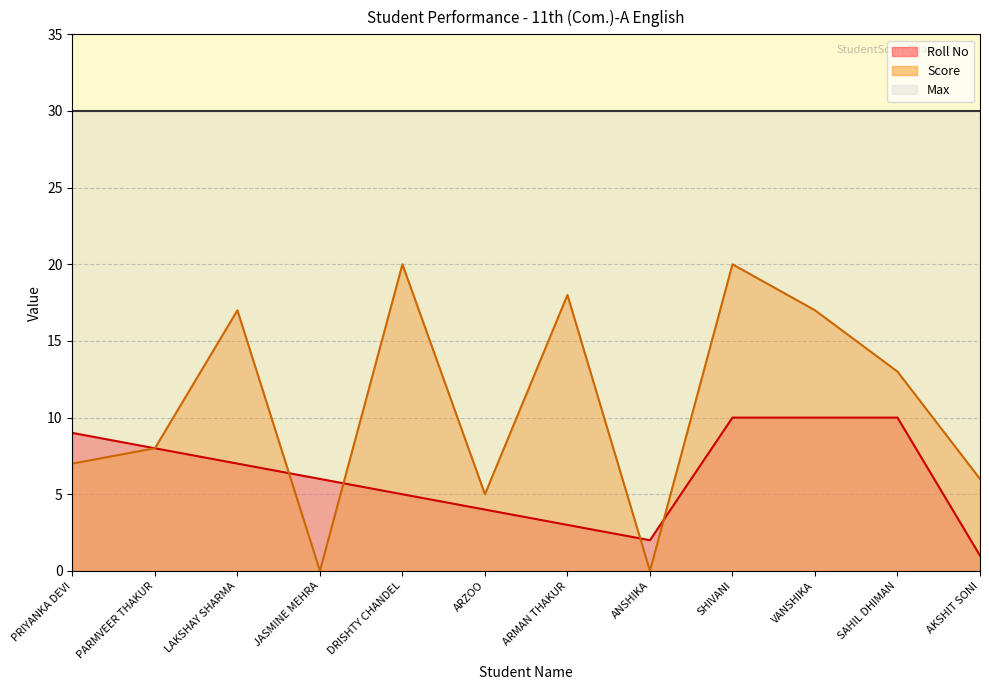

At which label does Score reach its minimum?

JASMINE MEHRA